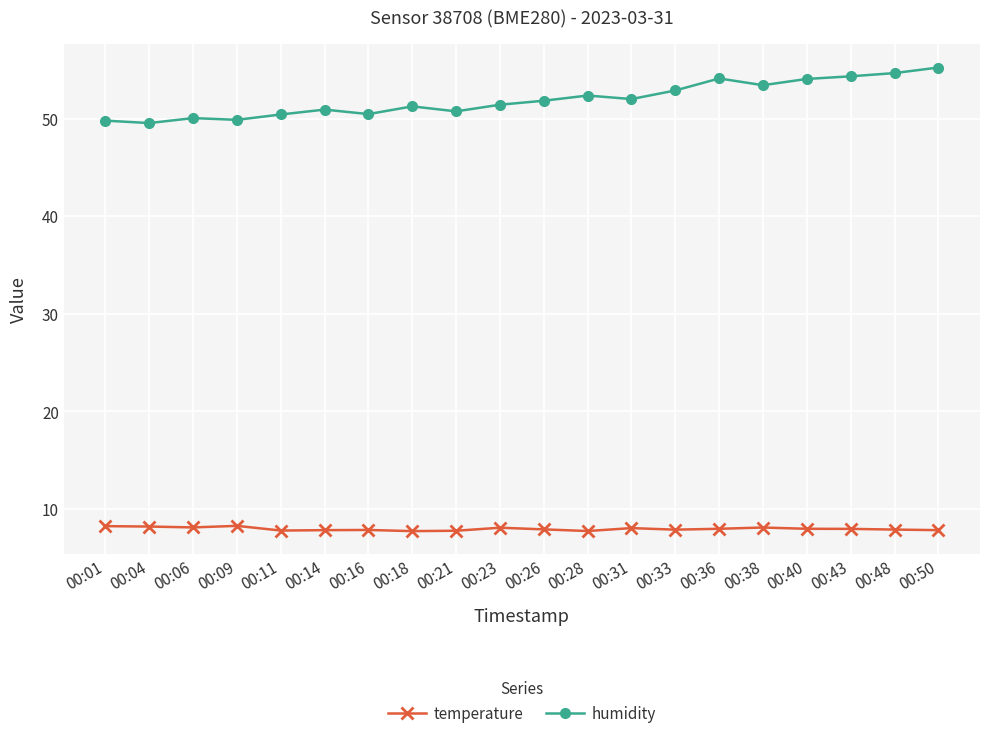

Is the value of humidity at 00:38 greater than the value of temperature at 00:01?

Yes